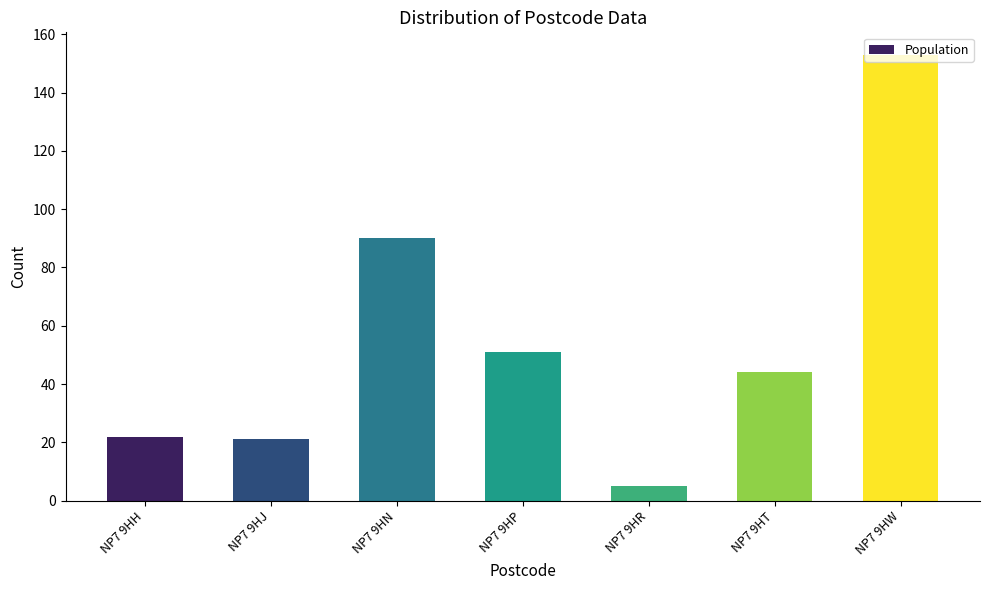

What is the value of the 3rd bar from the left?

90